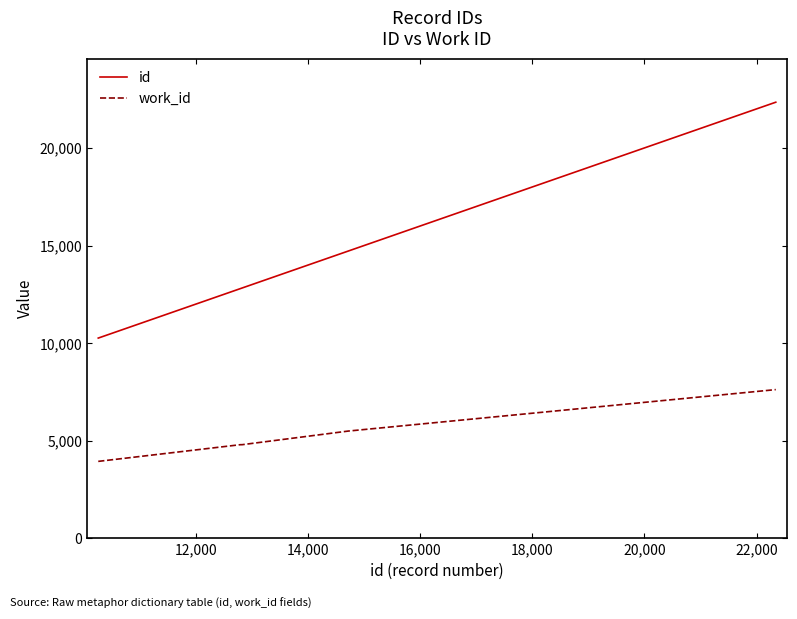

Rank the series by their average value, from lowest to highest.

work_id, id